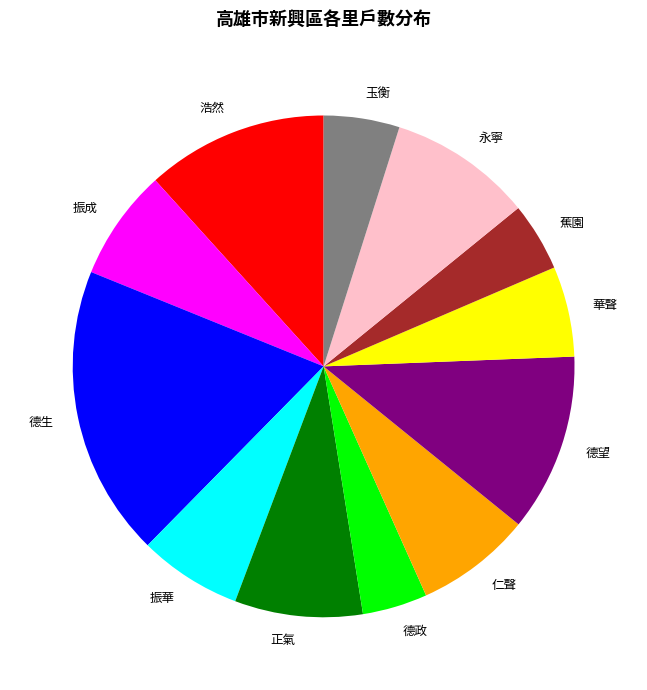

Which category has the biggest portion of the pie?

德生